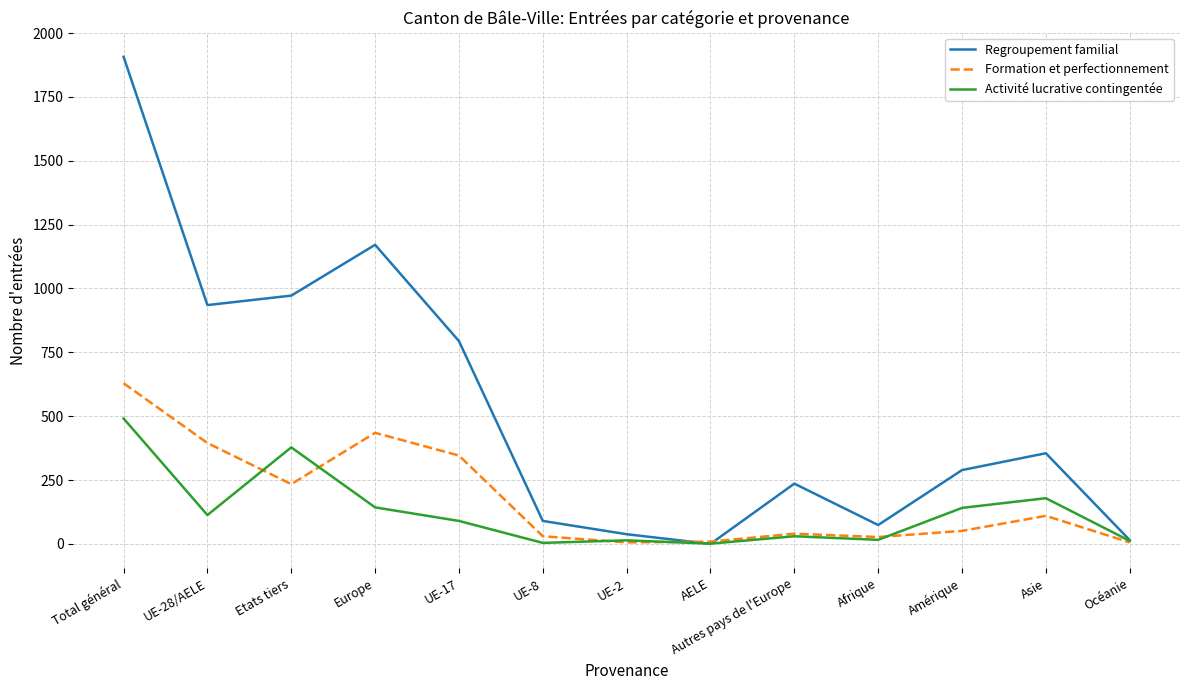

What is the highest value of the Regroupement familial series?

1907